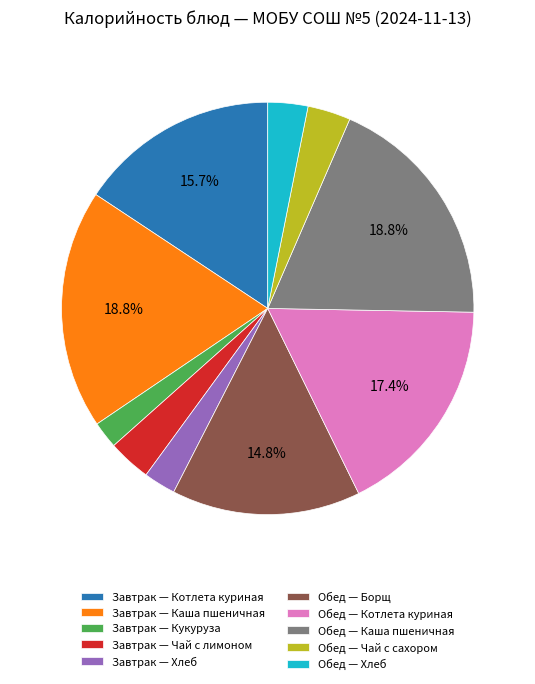

How many segments does this pie chart have?

10